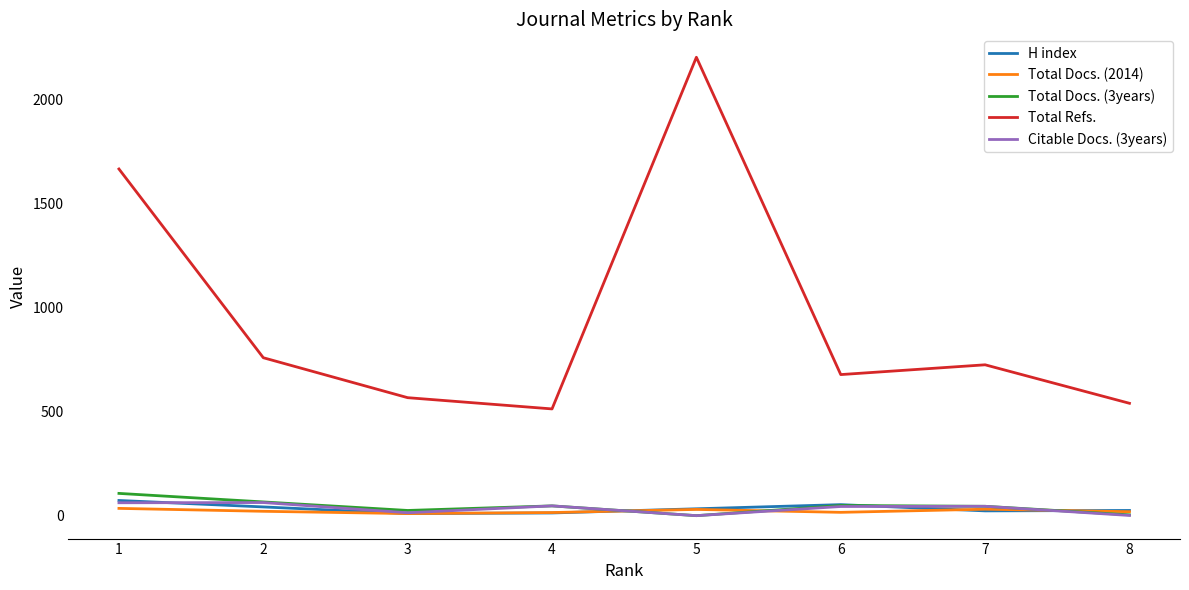

Which series has the largest total across all categories?

Total Refs.